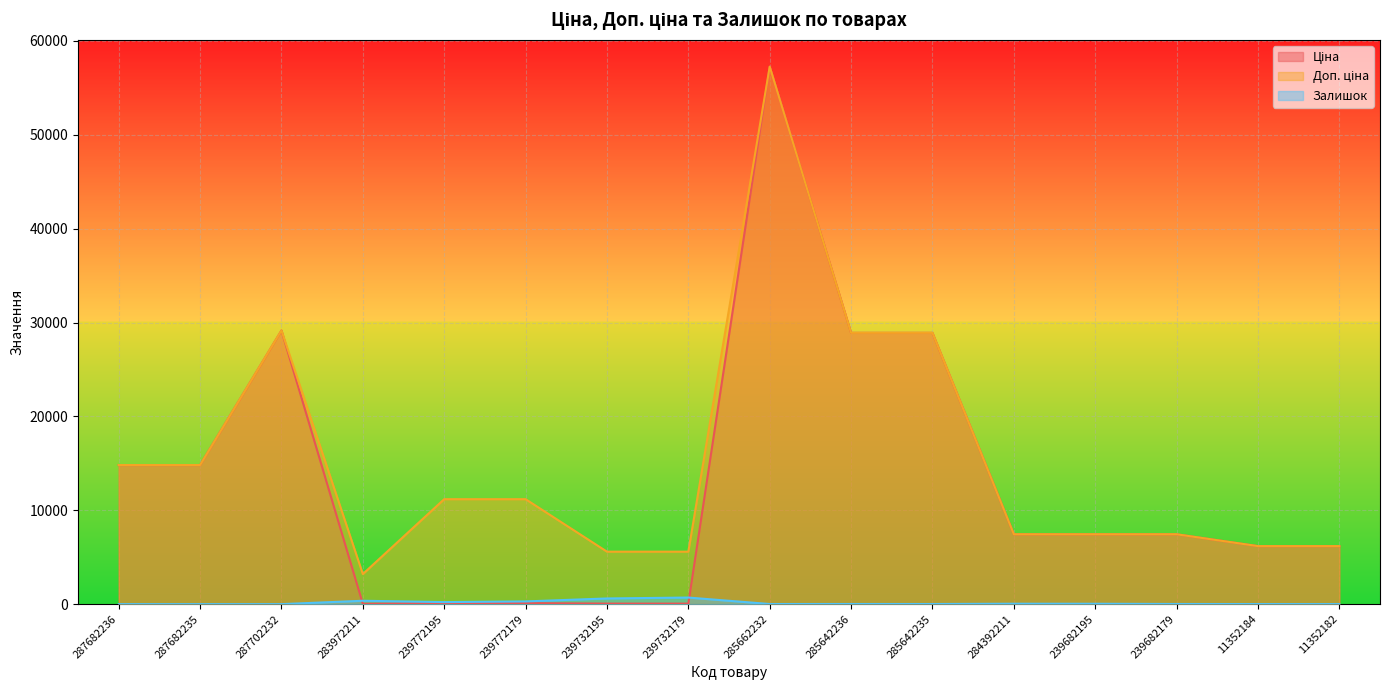

What is the label of the 4th point from the right?

239682195